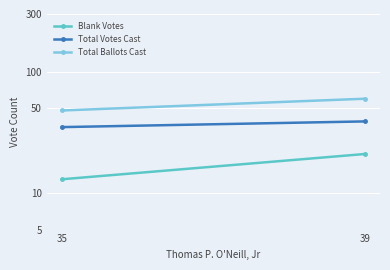

What is the average value of the Total Votes Cast series?

37